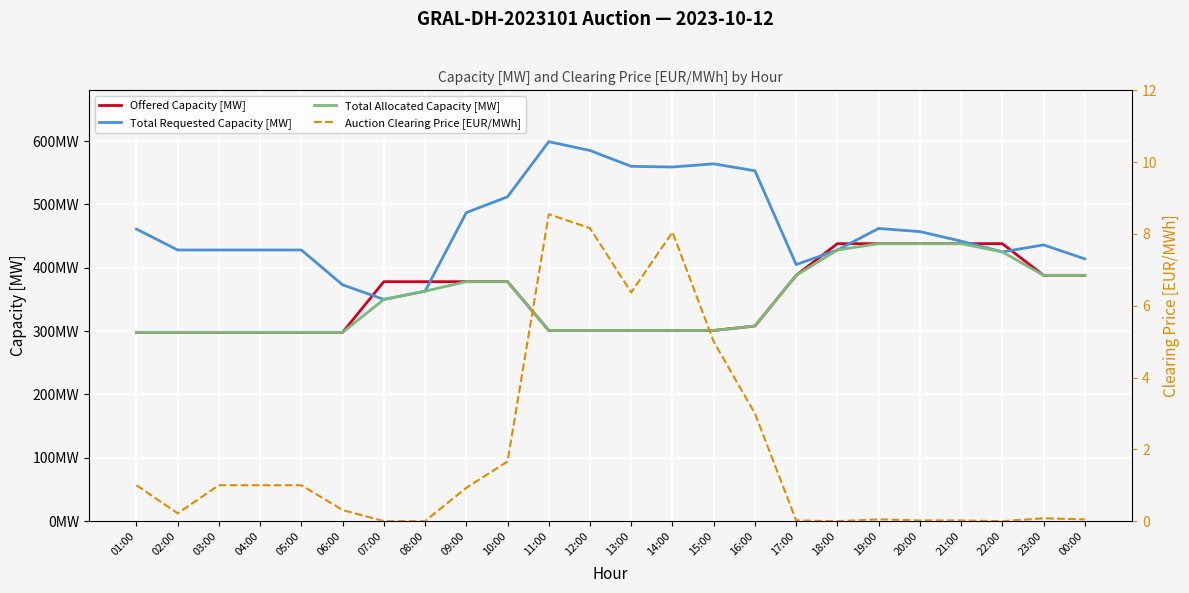

What is the value of the Total Allocated Capacity [MW] point at the 23rd from the left?

388.0